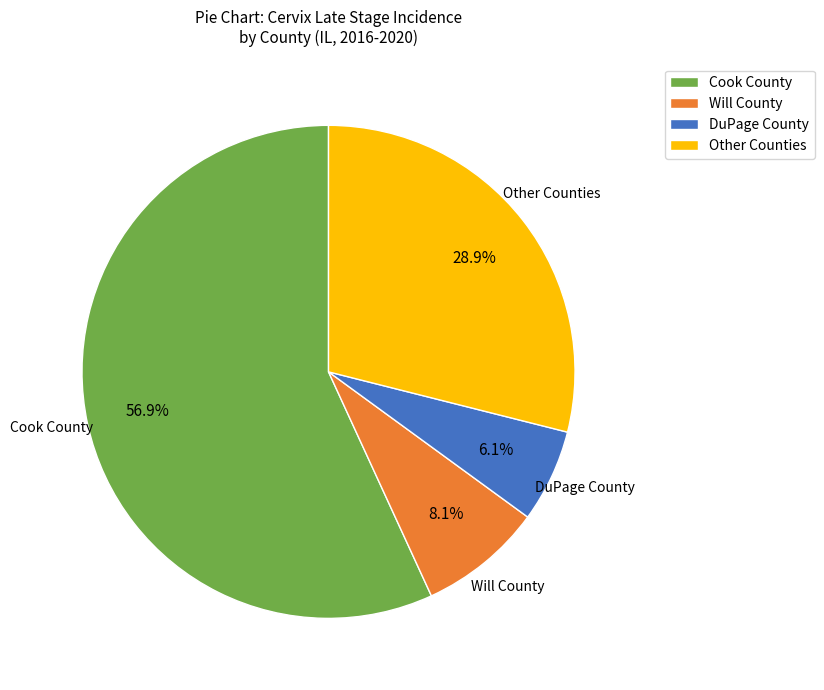

How many segments does this pie chart have?

4